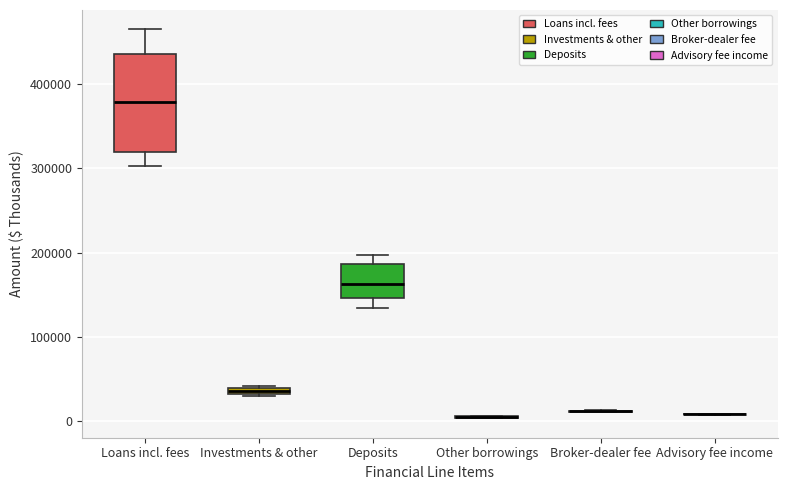

Which box is the tallest, from its lower edge to its upper edge?

Loans incl. fees